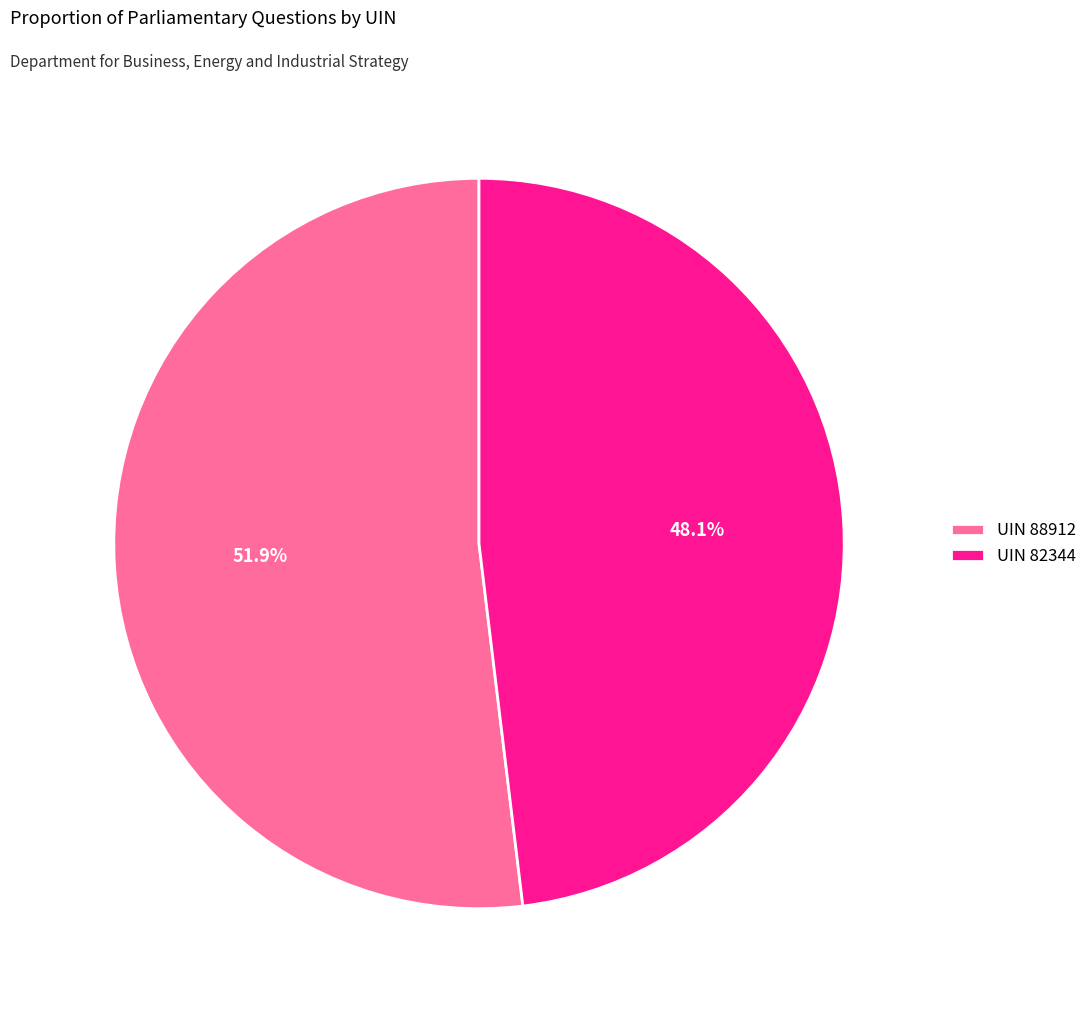

To the nearest percent, what is the difference between the largest and smallest slice percentages?

4%